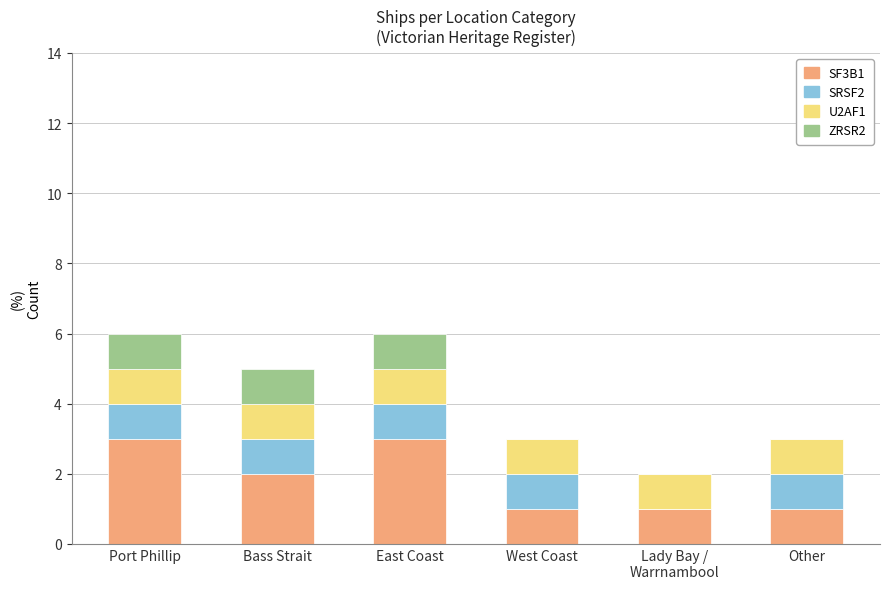

What is the total value across all series at Bass Strait?

5